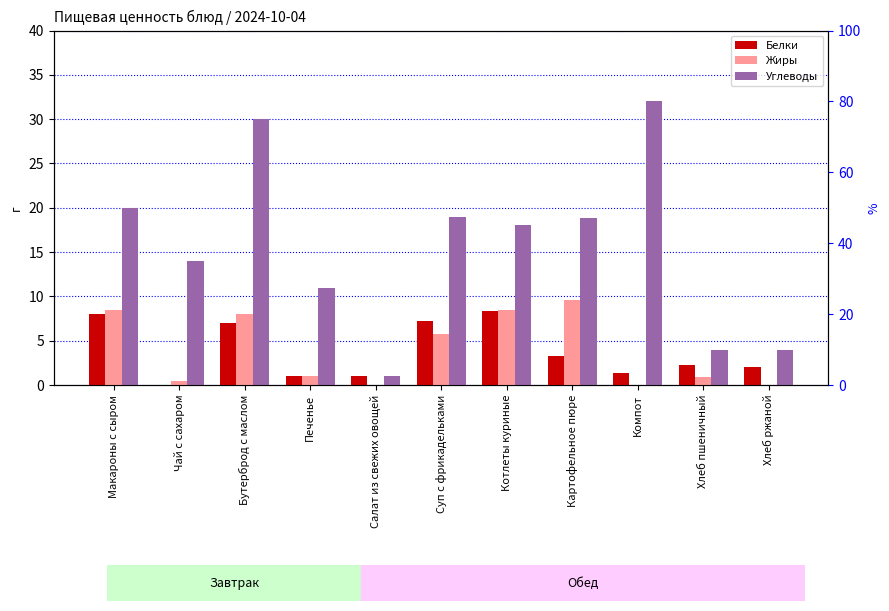

Where does the Белки series first go above 2?

Макароны с сыром